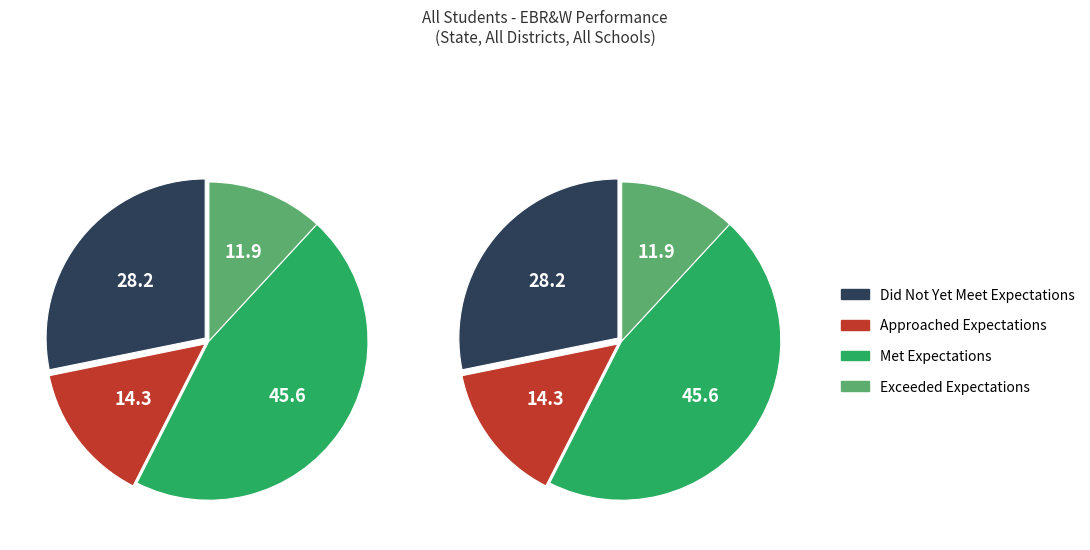

Do Did Not Yet Meet Expectations and Approached Expectations together represent more than half of the pie?

No